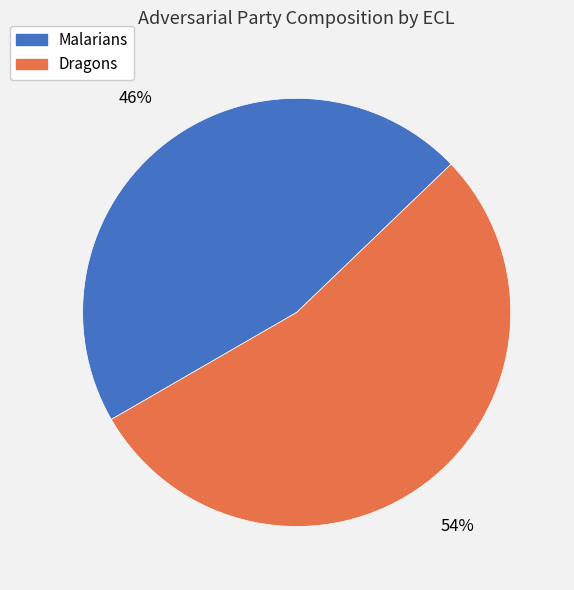

How many slices are in this pie chart?

2